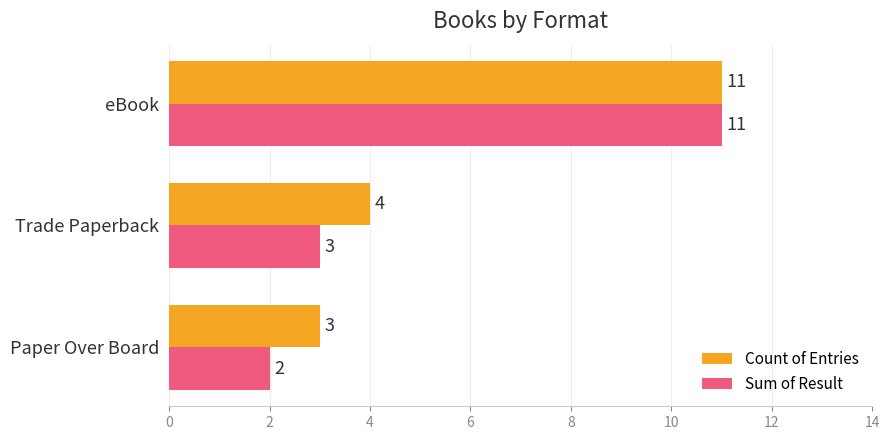

The value of Count of Entries at Trade Paperback is 2. True or false?

False